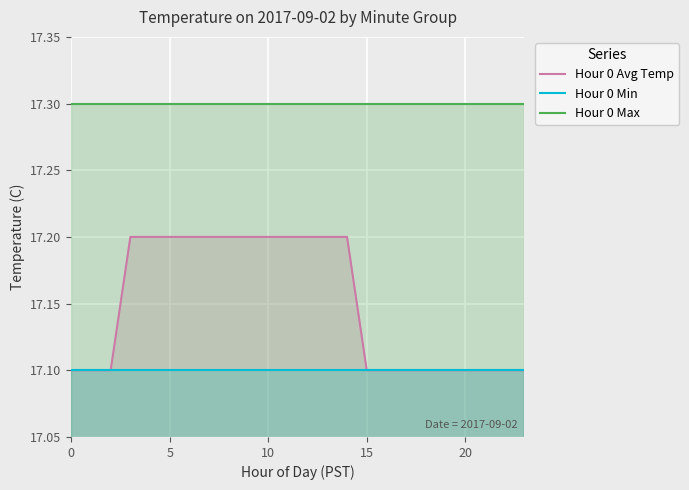

Which series has the largest range (max minus min)?

Hour 0 Avg Temp